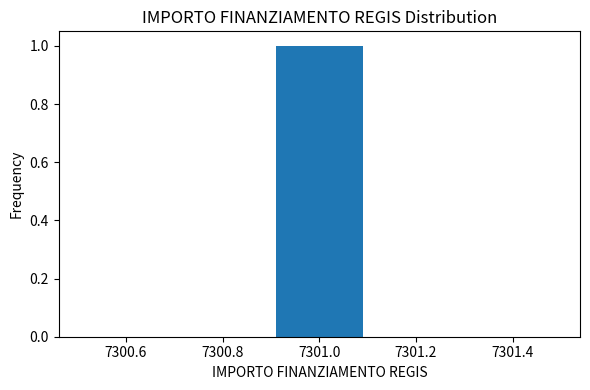

Over which range of the x-axis is the bar tallest?

7300.9 to 7301.1